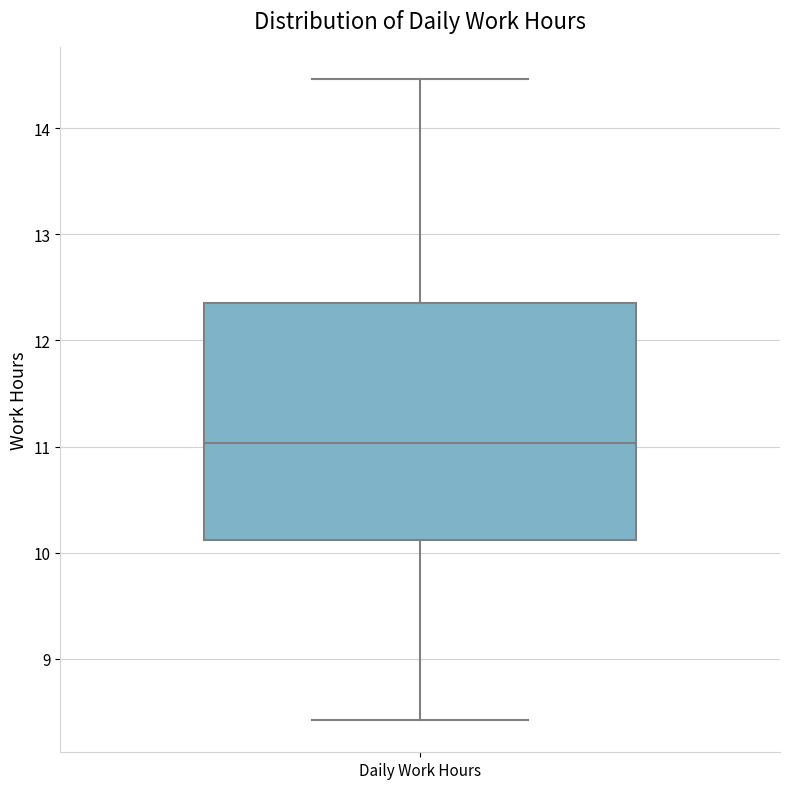

Where does the lower whisker of the box for Daily Work Hours end on the y-axis? The values are not printed on the chart, so give them approximately, as read against the axis.

8.4